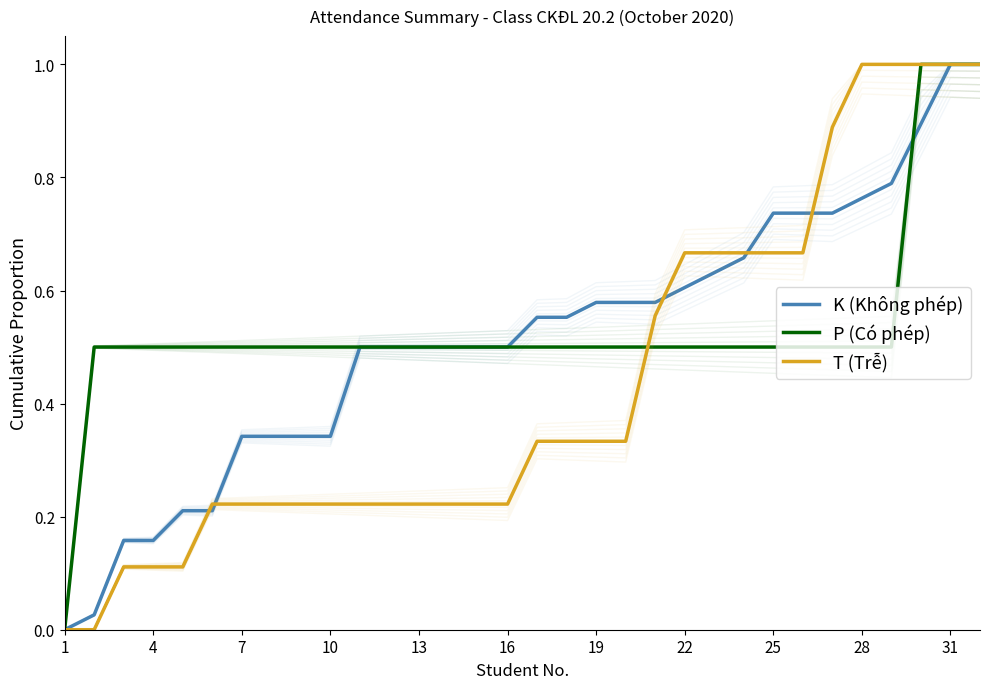

Reading left to right, what are all the values shown in this chart?

K (Không phép): 0.0	0.0	0.2	0.2	0.2	0.2	0.3	0.3	0.3	0.3	0.5	0.5	0.5	0.5	0.5	0.5	0.6	0.6	0.6	0.6	0.6	0.6	0.6	0.7	0.7	0.7	0.7	0.8	0.8	0.9	1.0	1.0
P (Có phép): 0.0	0.5	0.5	0.5	0.5	0.5	0.5	0.5	0.5	0.5	0.5	0.5	0.5	0.5	0.5	0.5	0.5	0.5	0.5	0.5	0.5	0.5	0.5	0.5	0.5	0.5	0.5	0.5	0.5	1.0	1.0	1.0
T (Trễ): 0.0	0.0	0.1	0.1	0.1	0.2	0.2	0.2	0.2	0.2	0.2	0.2	0.2	0.2	0.2	0.2	0.3	0.3	0.3	0.3	0.6	0.7	0.7	0.7	0.7	0.7	0.9	1.0	1.0	1.0	1.0	1.0